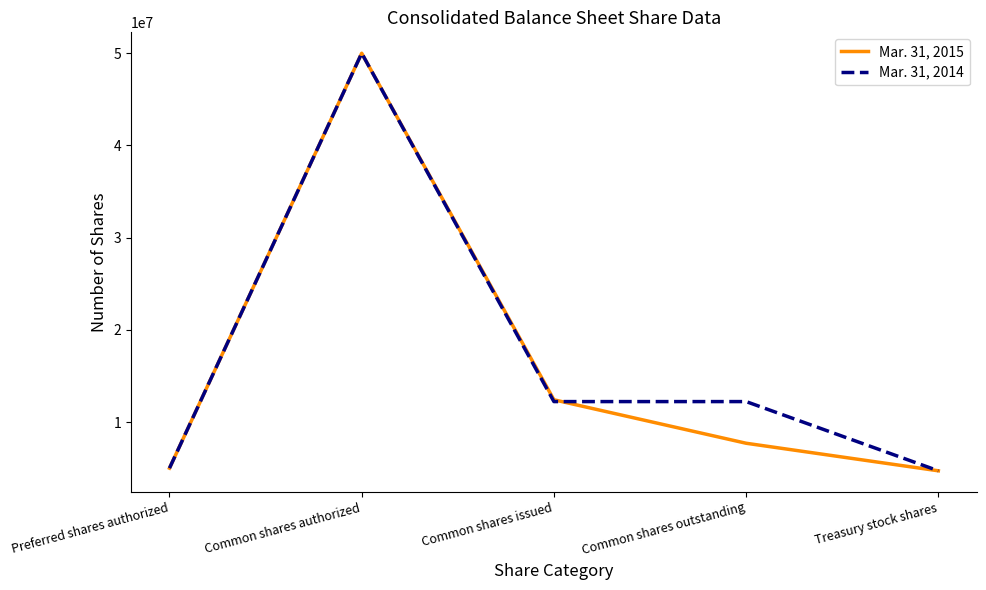

What is the total value across all series at Common shares authorized?

100000000